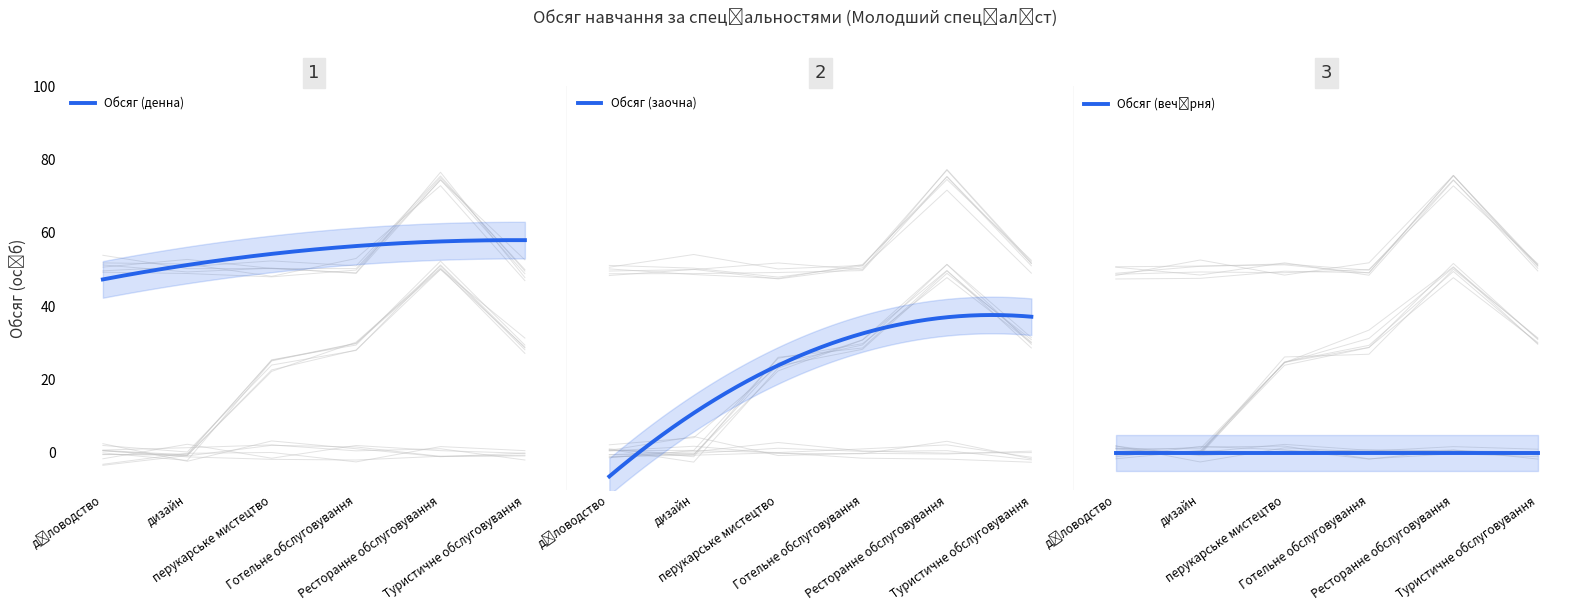

At which category is the sum across all series the highest?

Ресторанне обслуговування